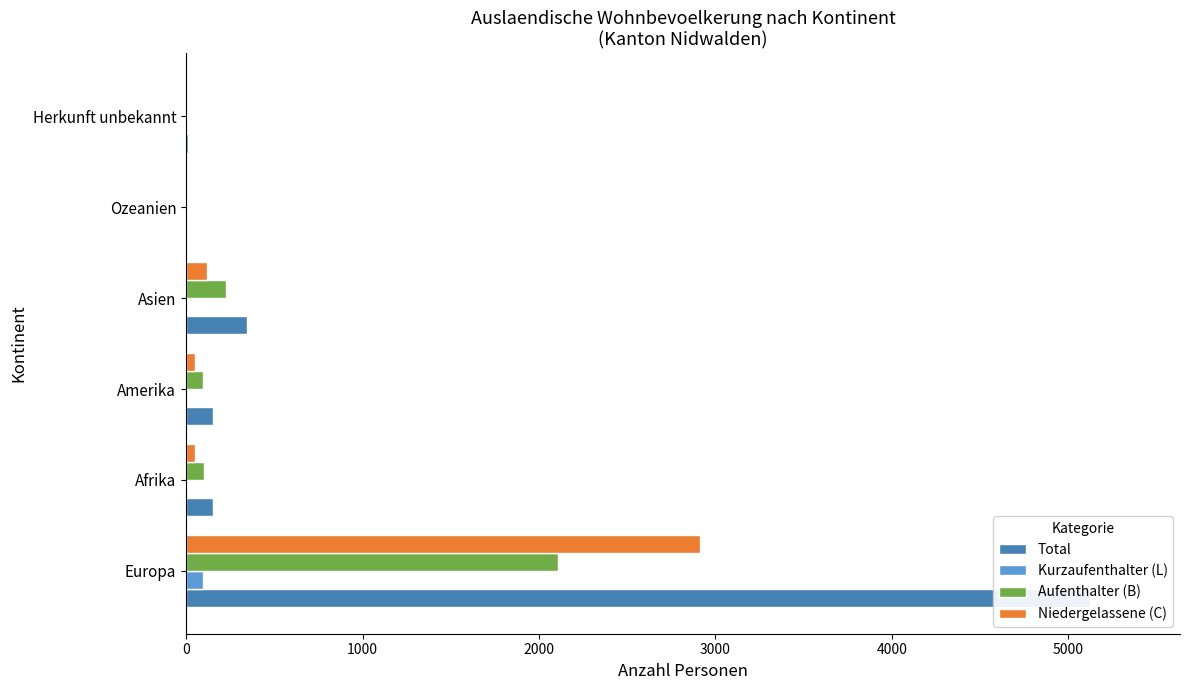

Which series changed the most between Afrika and Asien?

Total